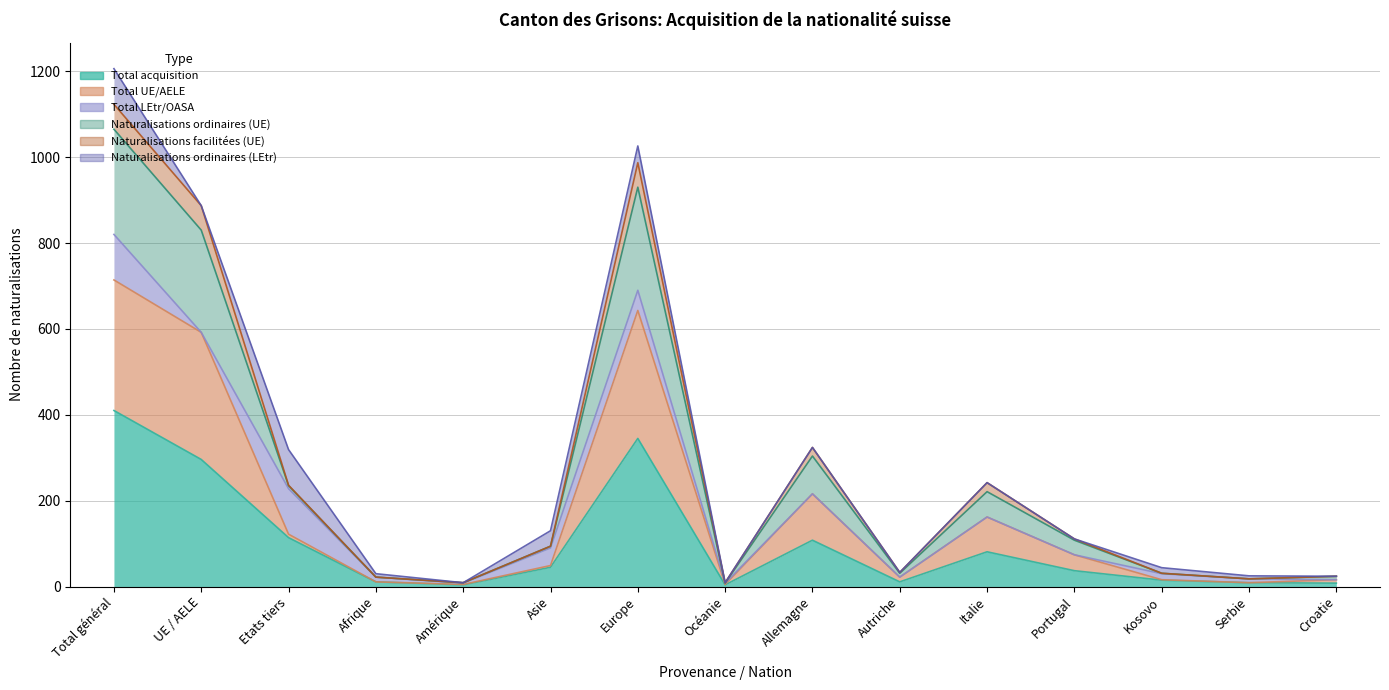

True or false: Naturalisations ordinaires (UE) has more than 2 points higher than both neighbors.

True